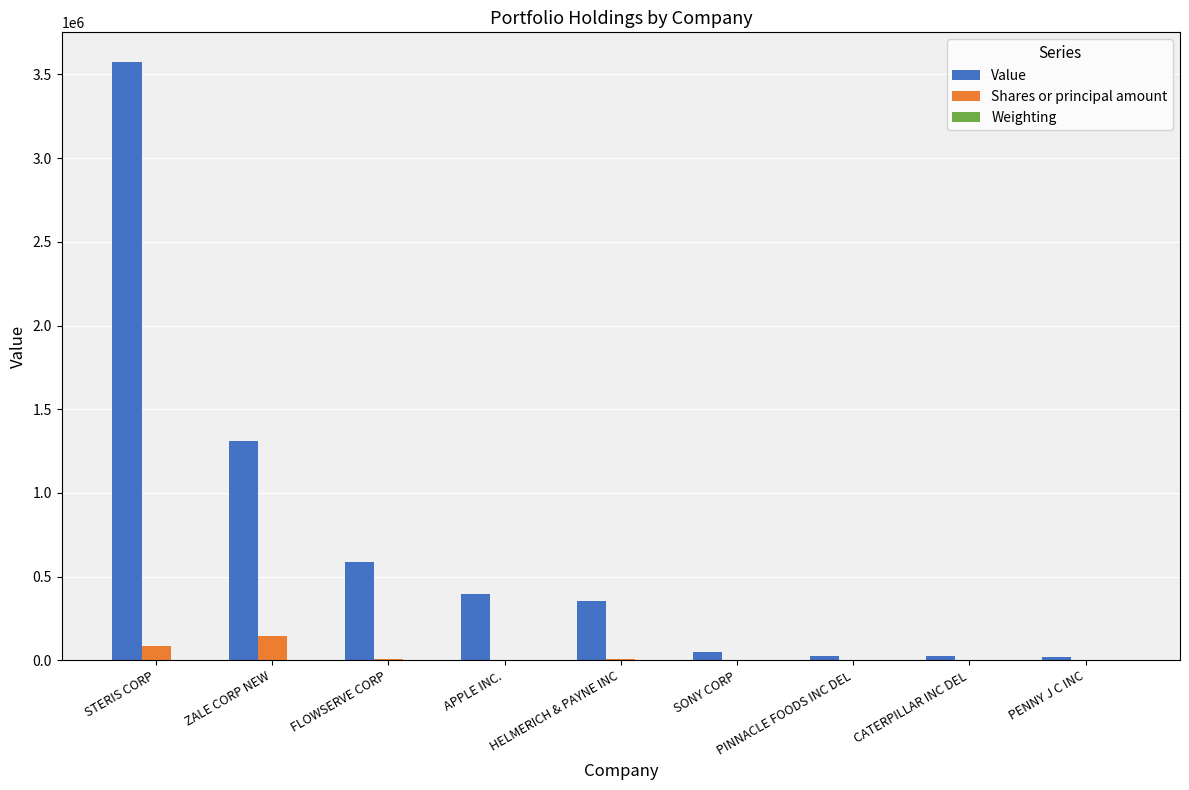

How many categories are shown in the chart?

9